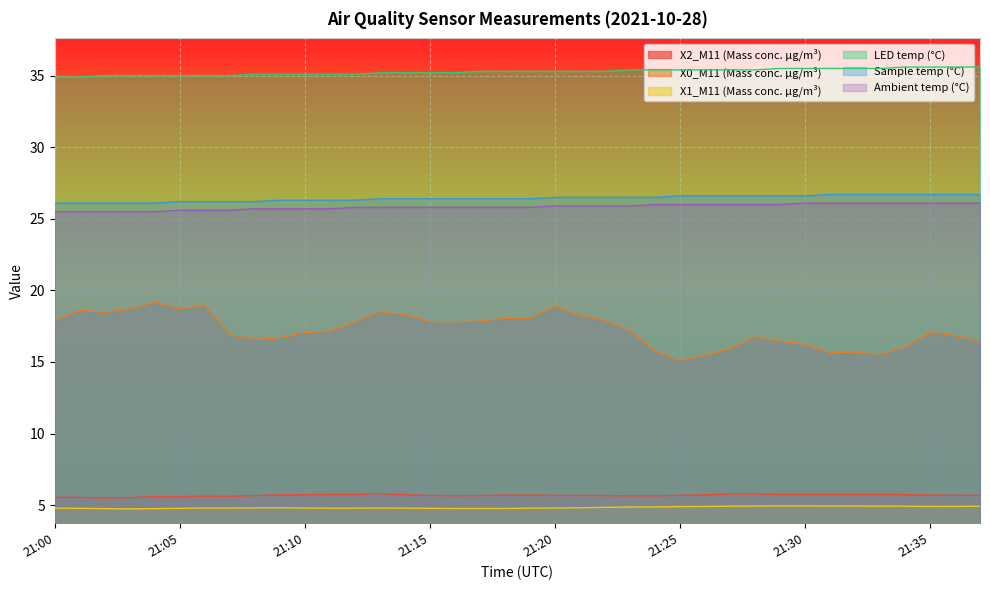

Rank the series by their maximum value, from highest to lowest.

LED temp (°C), Sample temp (°C), Ambient temp (°C), X0_M11 (Mass conc. μg/m³), X2_M11 (Mass conc. μg/m³), X1_M11 (Mass conc. μg/m³)